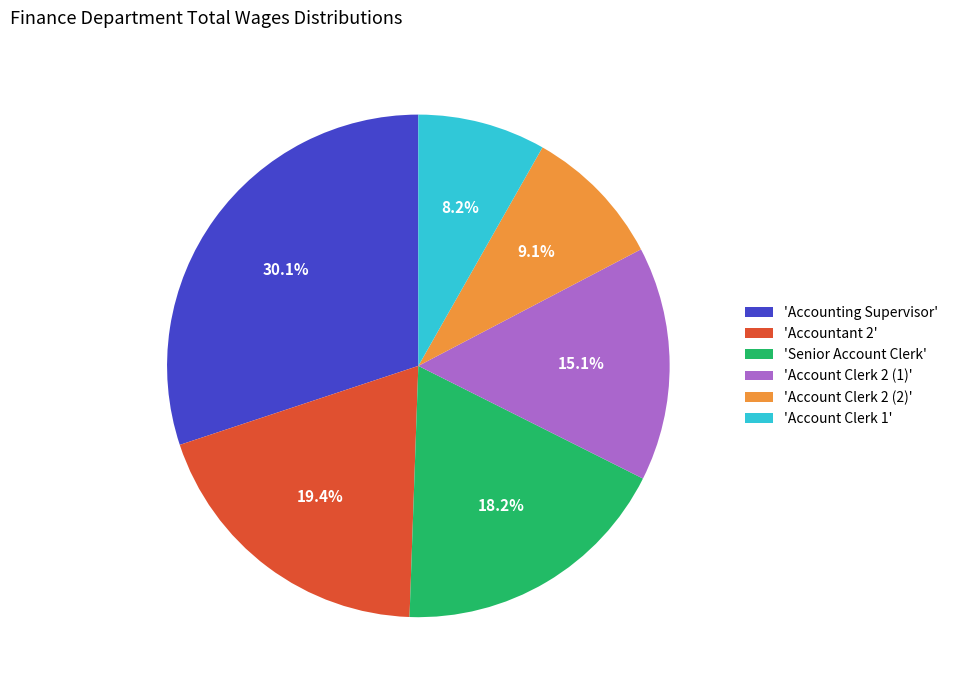

How many segments does this pie chart have?

6